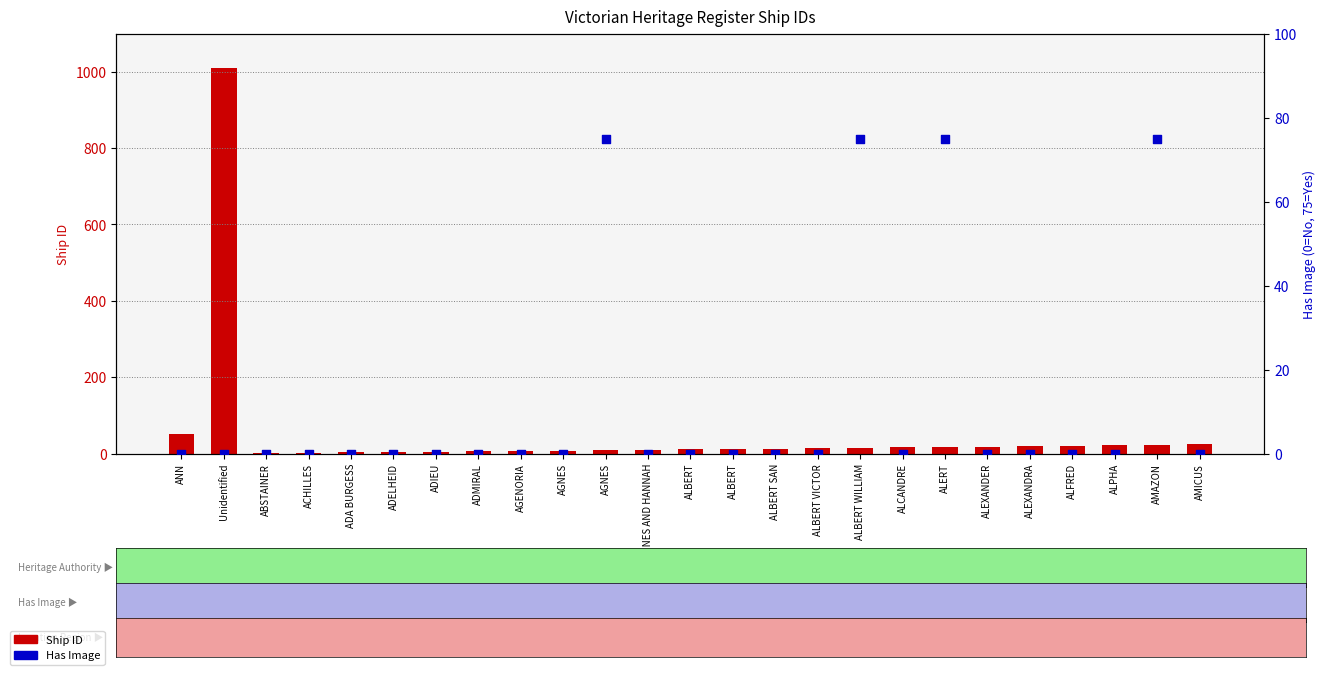

At which category is the sum across all series the highest?

Unidentified